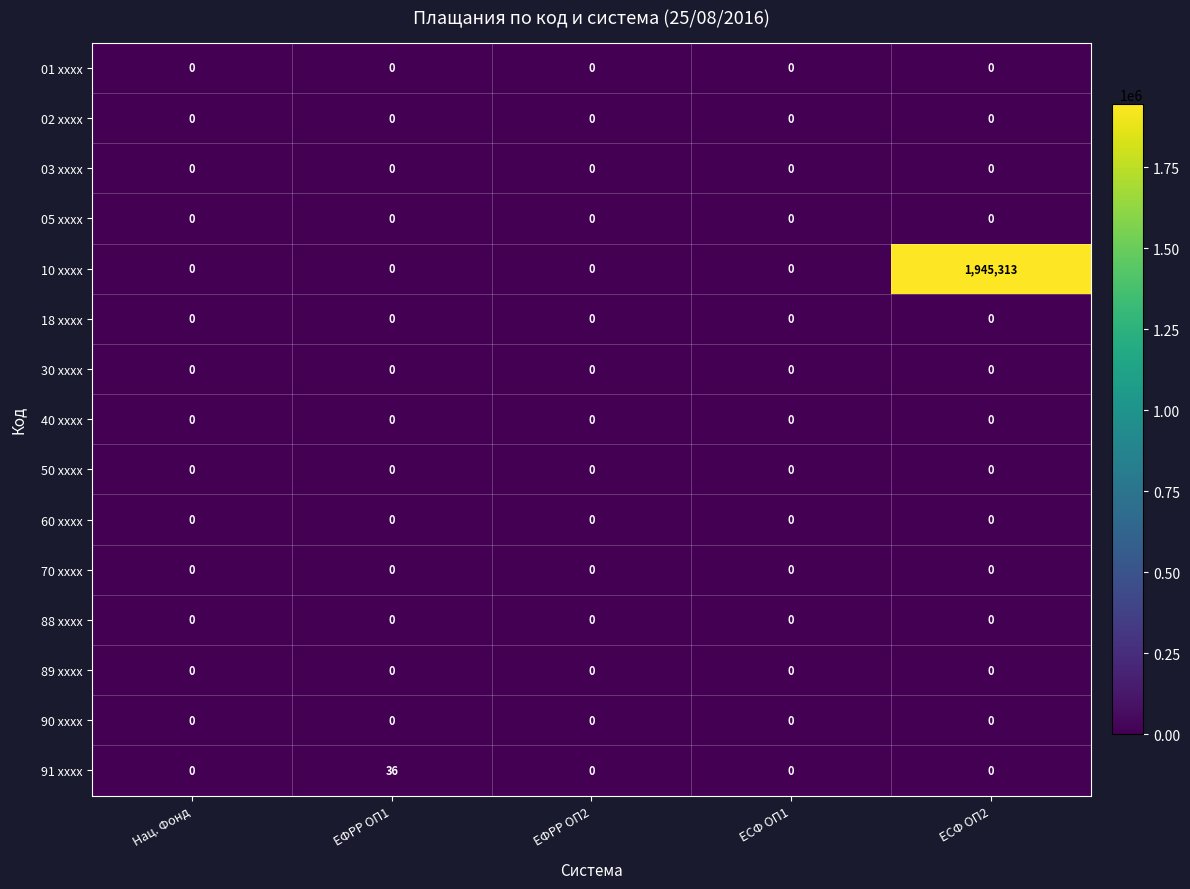

Which series has the largest total across all categories?

10 xxxx